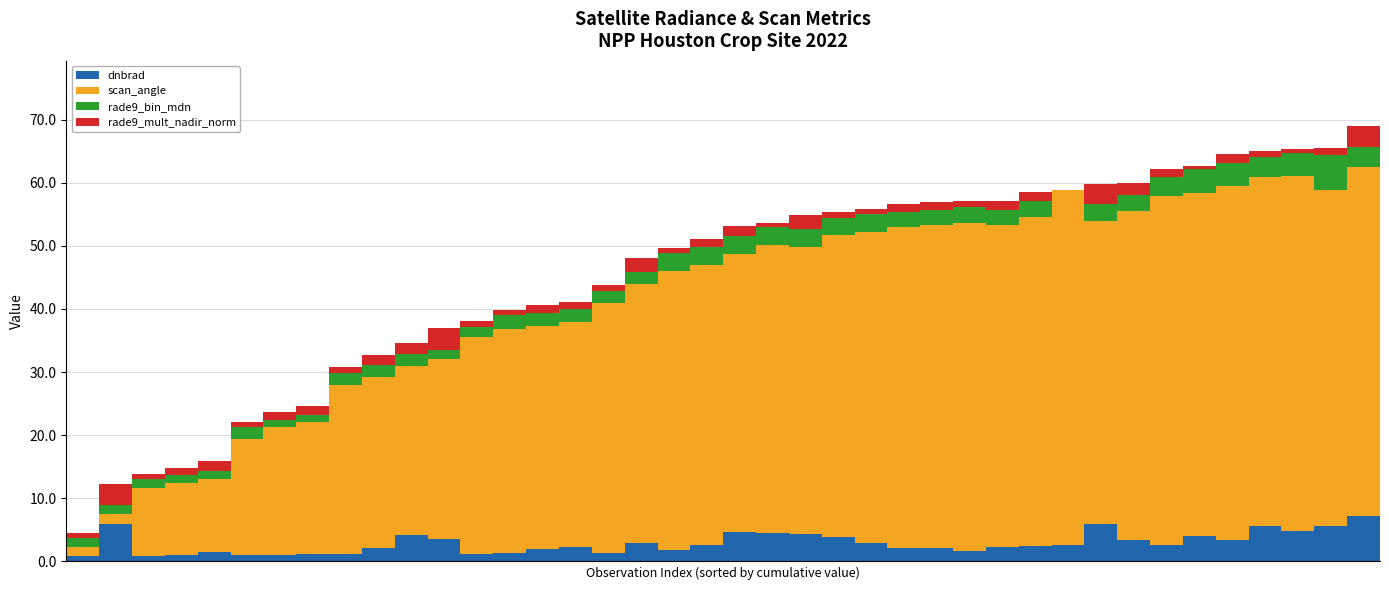

What is the average value of the rade9_mult_nadir_norm series?

1.4